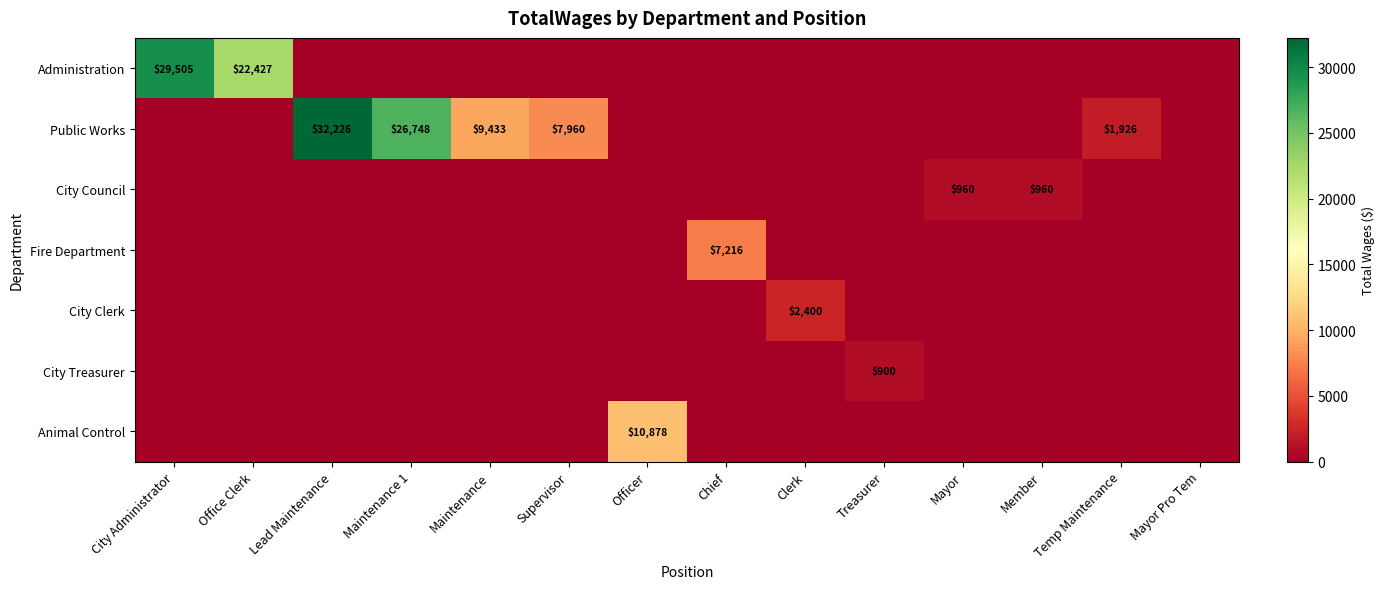

True or false: City Clerk has a value of 2400 at Clerk.

True